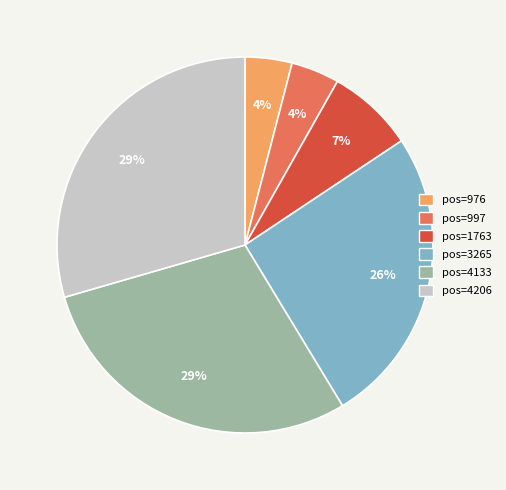

To the nearest percent, what is the difference between the largest and smallest slice percentages?

25%